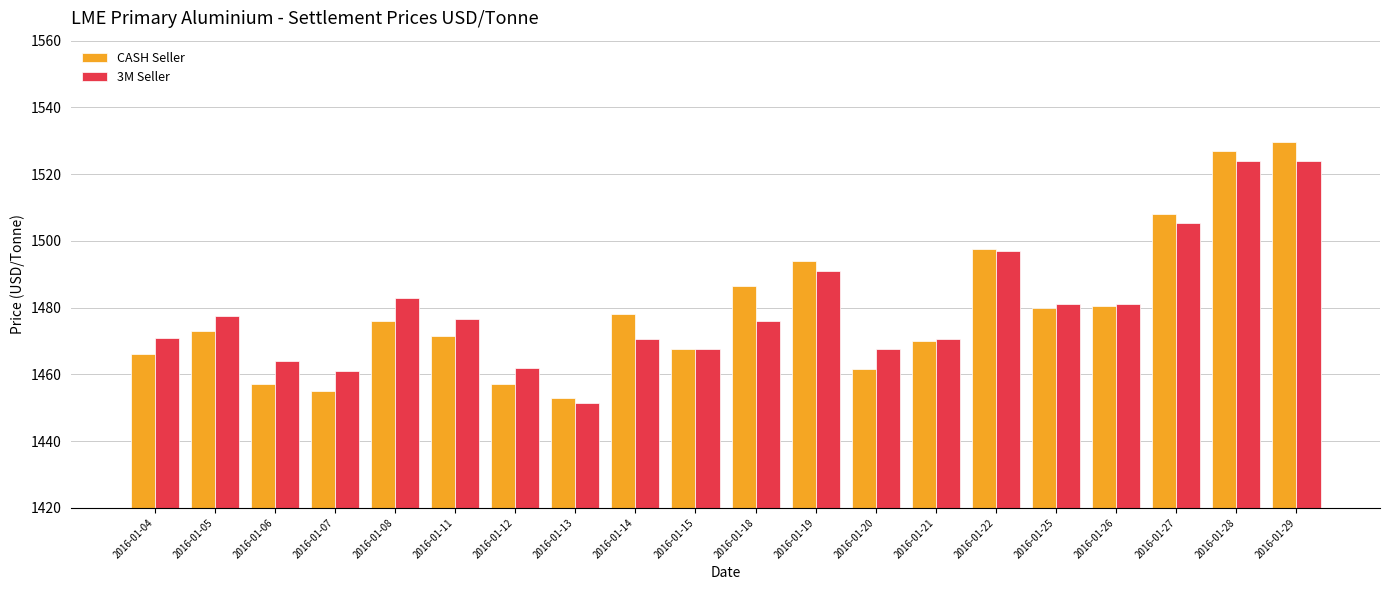

What is the highest value of the 3M Seller series?

1524.0